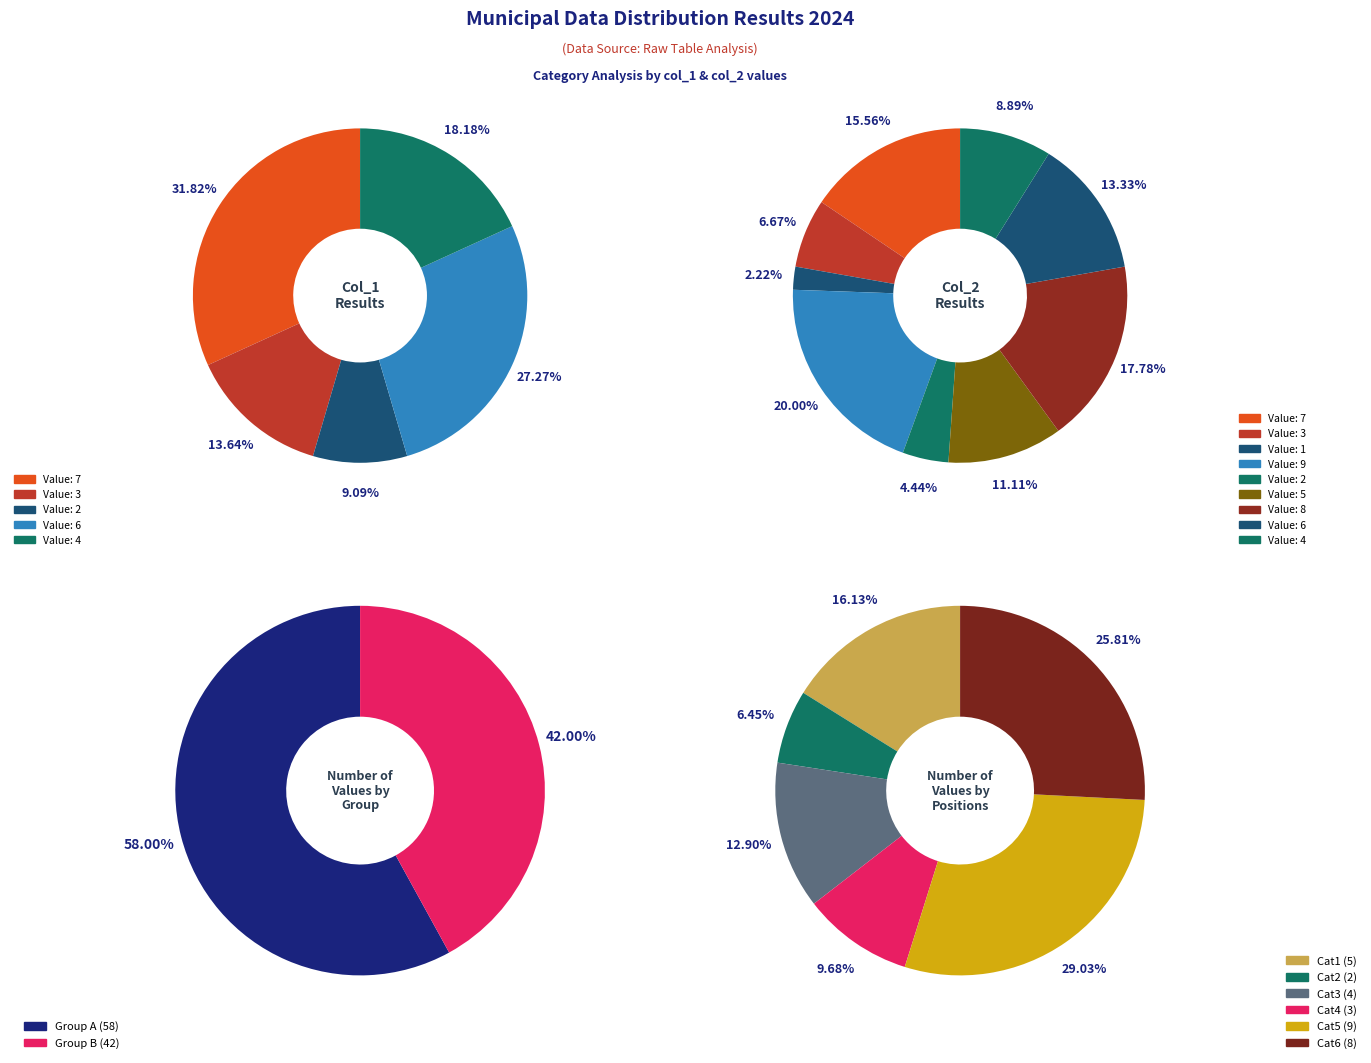

The 9 slice represents 1% of the pie. True or false?

False